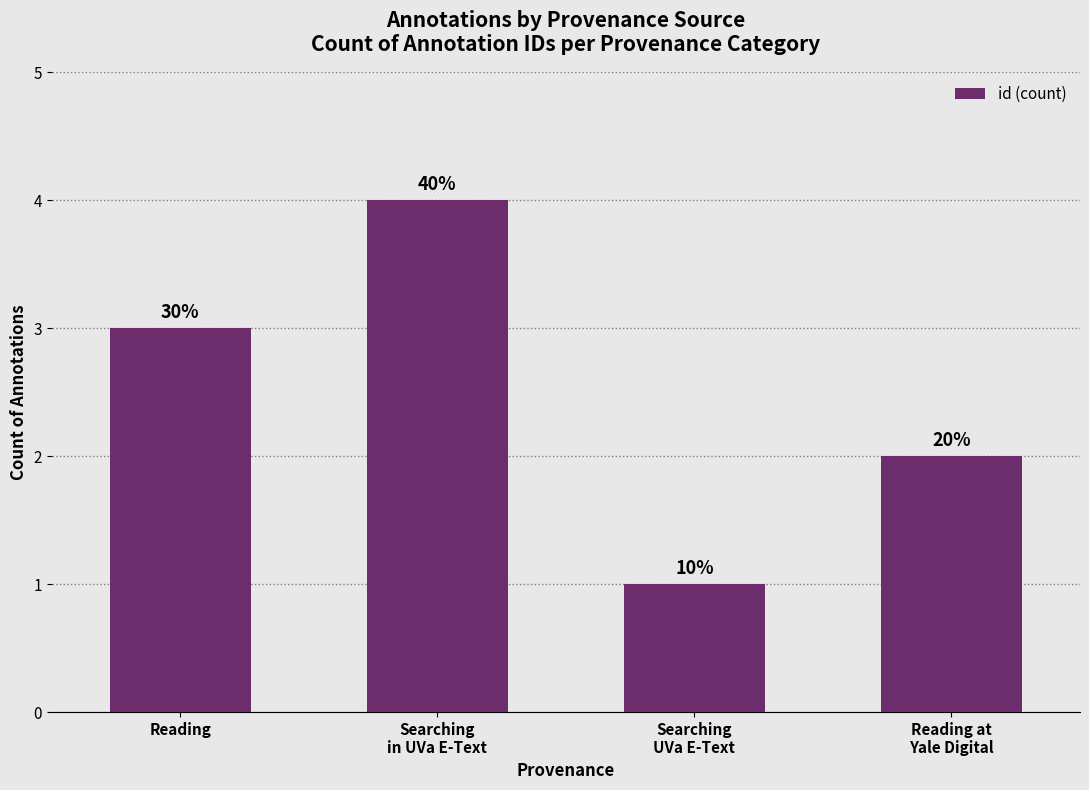

What position from the left is Reading at
Yale Digital?

4